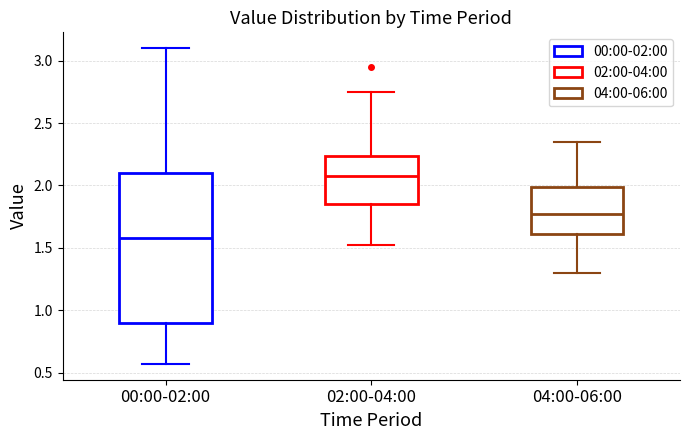

Which box's median line is the lowest?

00:00-02:00